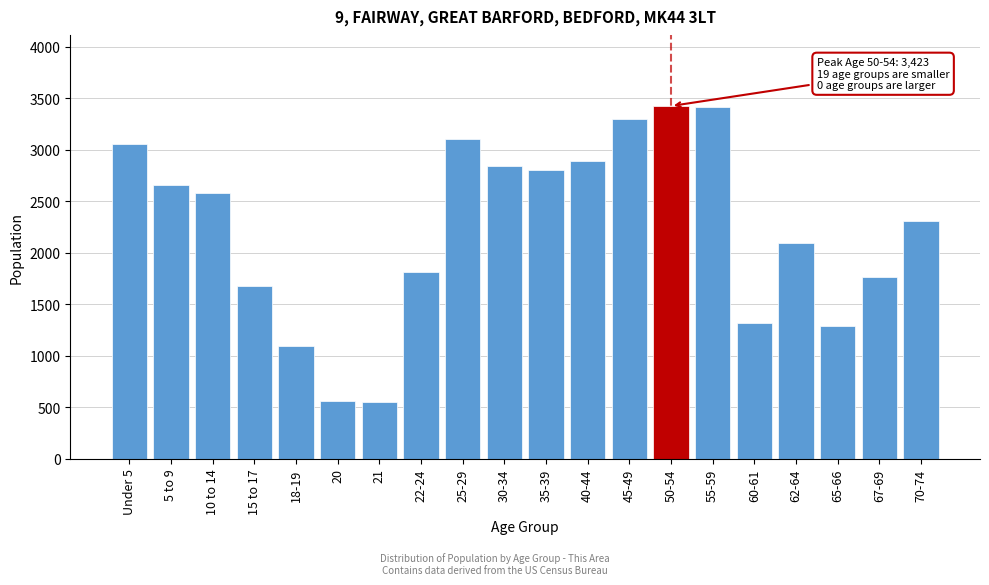

What is the maximum value shown in the chart?

3423